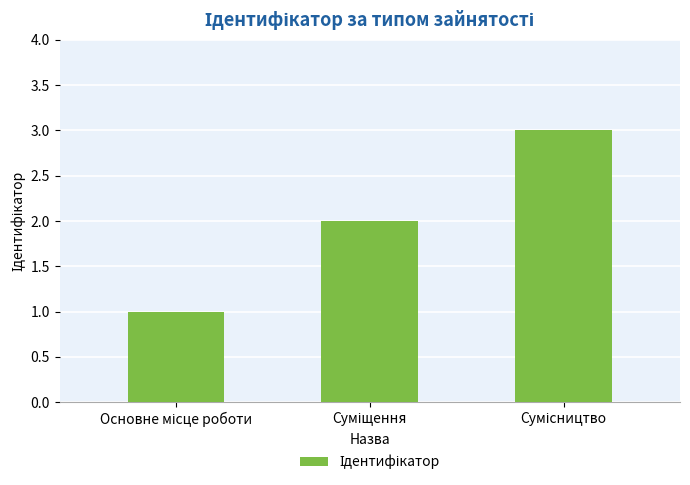

Reading left to right, what are all the values shown in this chart?

1	2	3